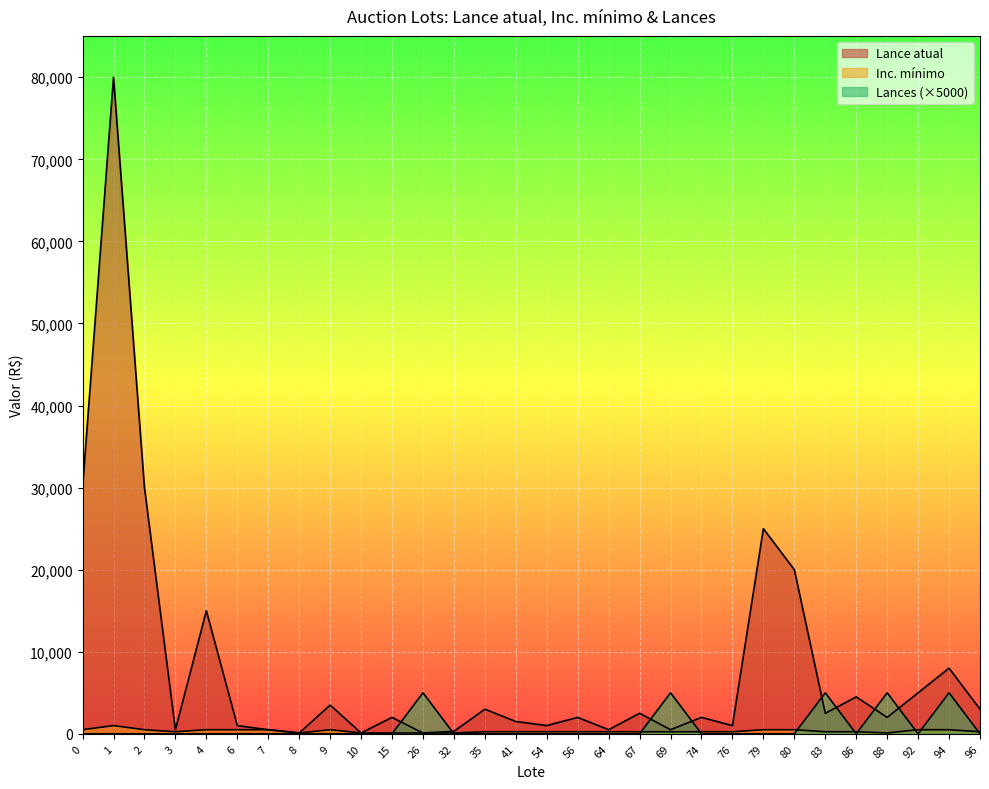

What are all the series names shown in the legend?

Lance atual, Inc. mínimo, Lances